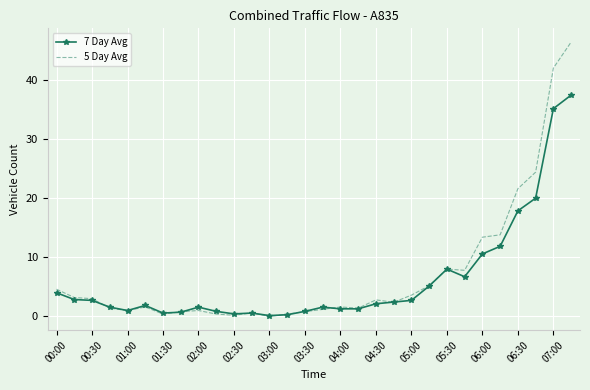

Which series has the widest spread of values?

5 Day Avg